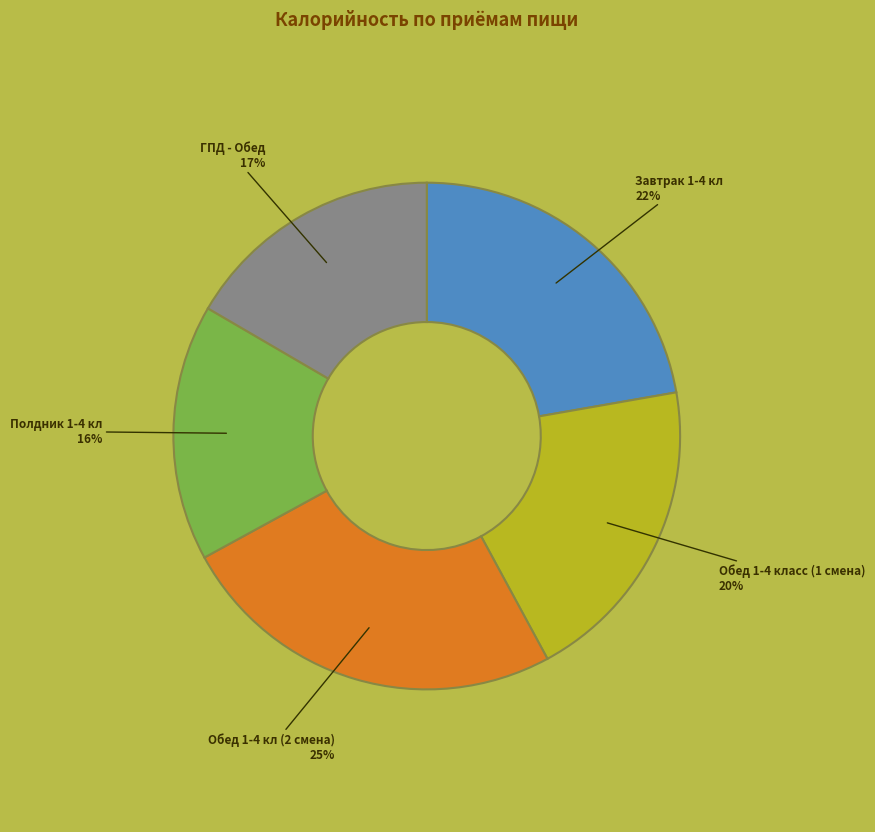

Does any single category account for the majority?

No